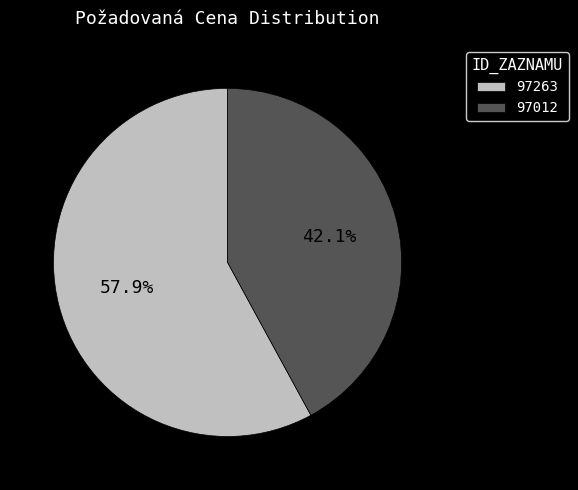

What percentage is the 97263 slice, to the nearest percent?

58%